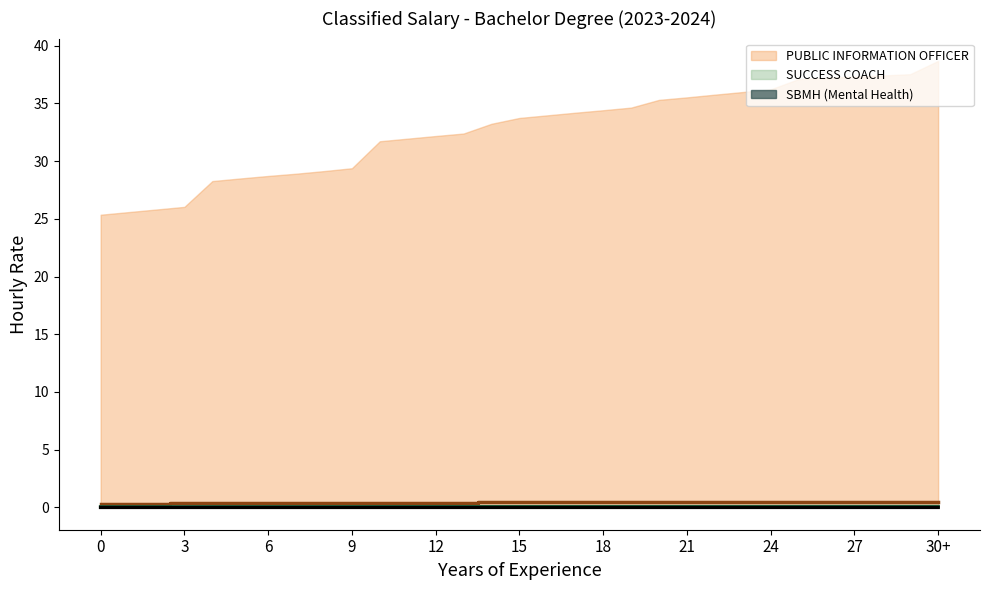

True or false: SBMH (Mental Health) has a value of 0.0 at 15.

True